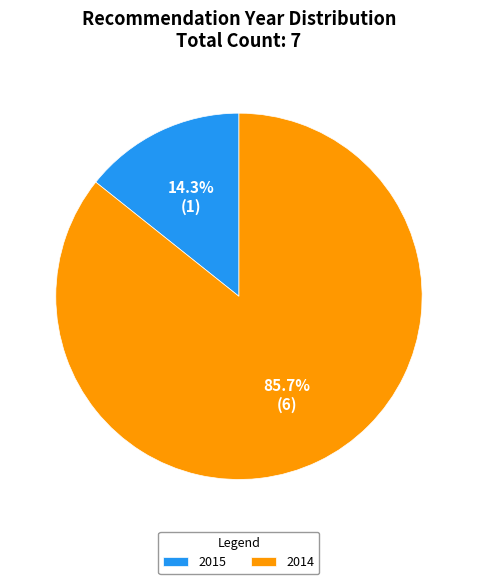

What is the smallest slice in the pie chart?

2015